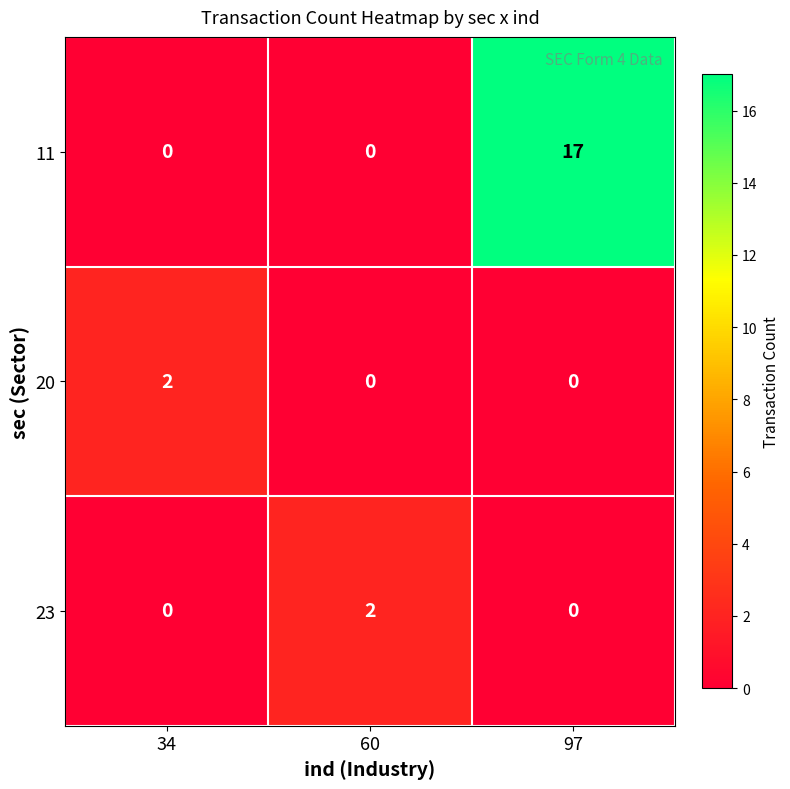

Which series has the widest spread of values?

11